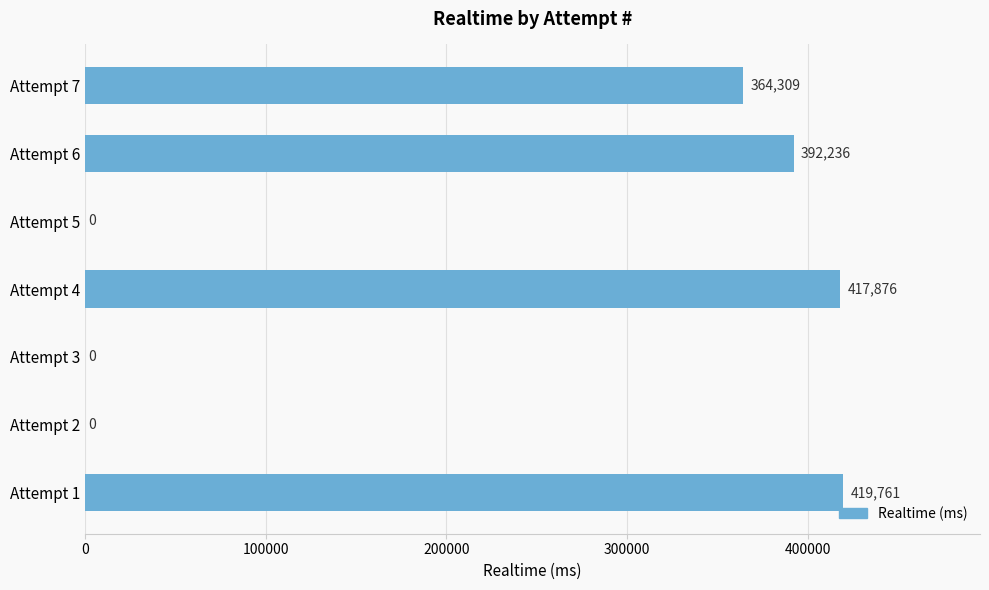

Which label corresponds to the largest value in the chart?

Attempt 1